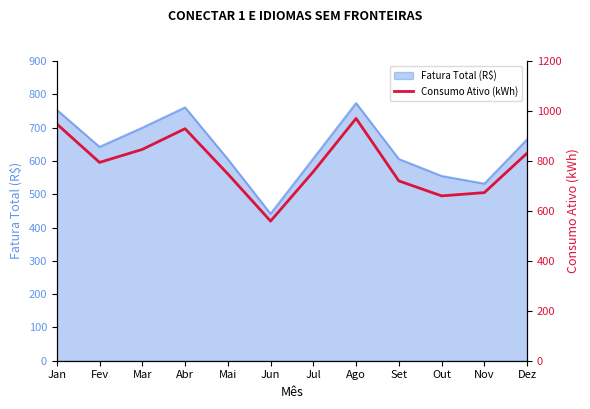

The Fatura Total (R$) series shows 1046.9 at Dez. True or false?

False